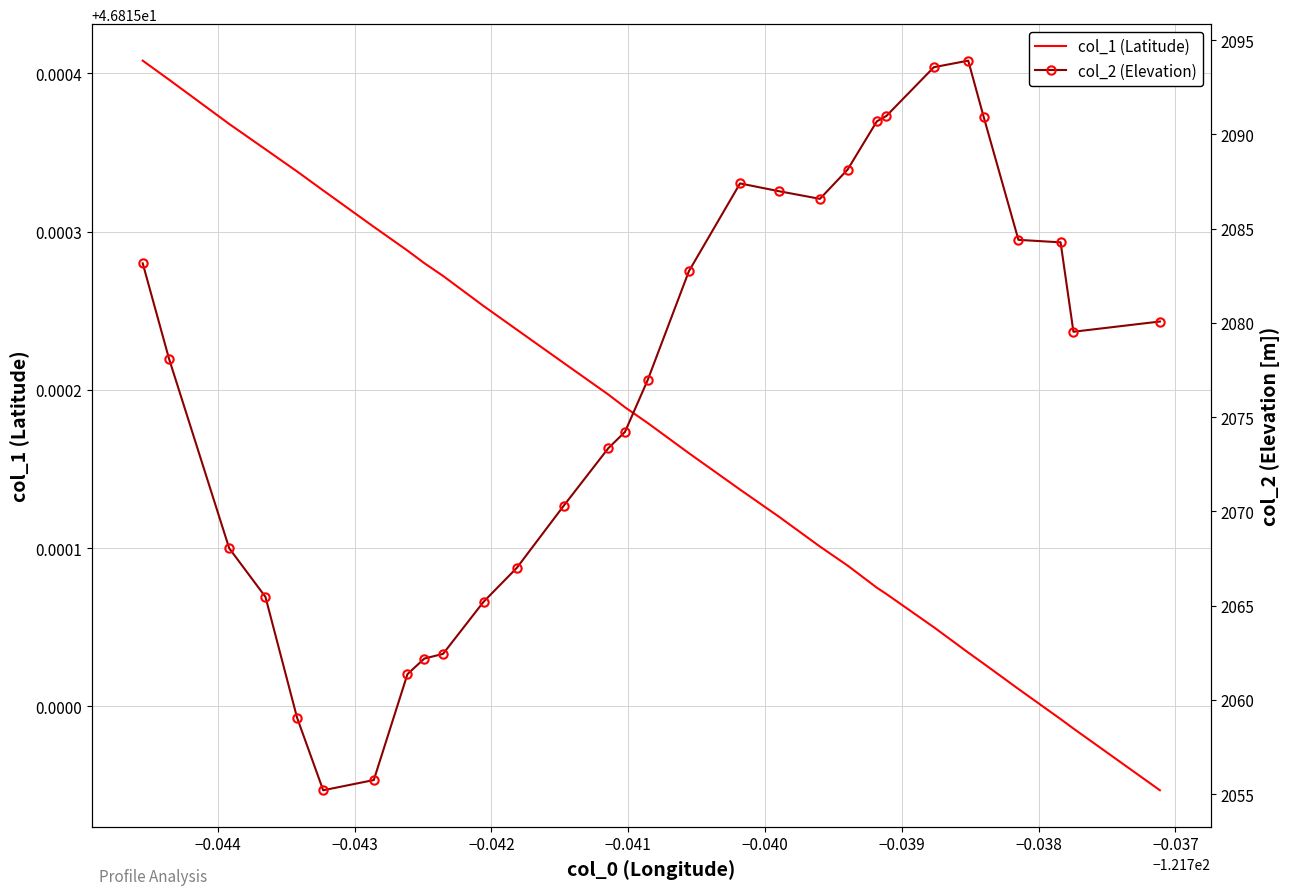

How many distinct data groups are displayed?

2